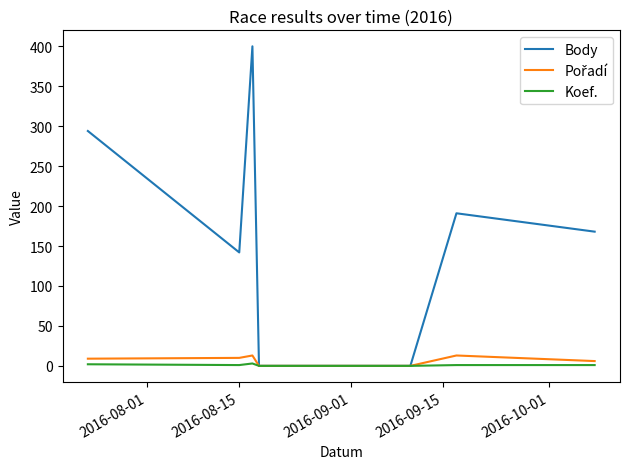

Which series has the largest range (max minus min)?

Body